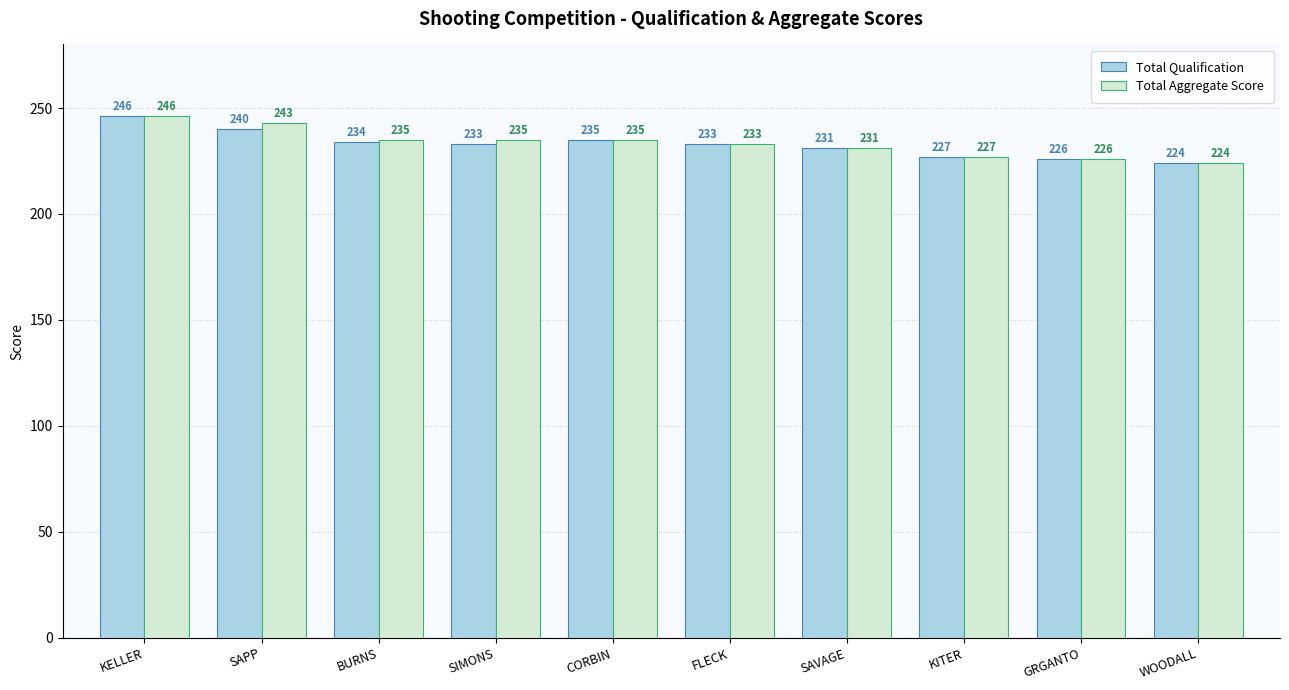

Between BURNS and KITER, which series saw the biggest shift?

Total Aggregate Score